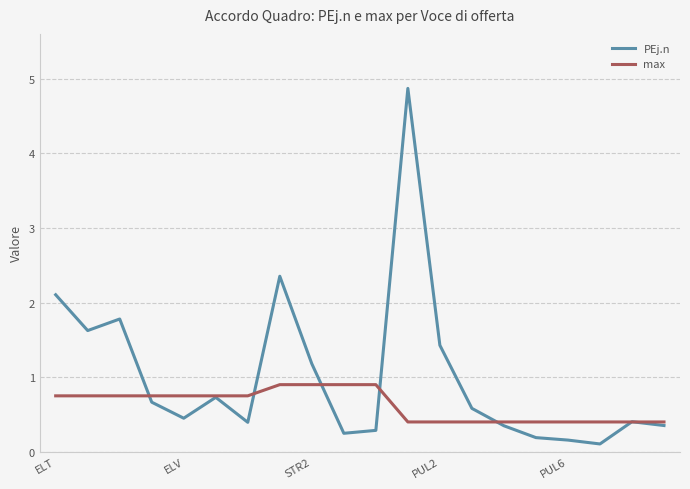

Rank the series by their average value, from lowest to highest.

max, PEj.n